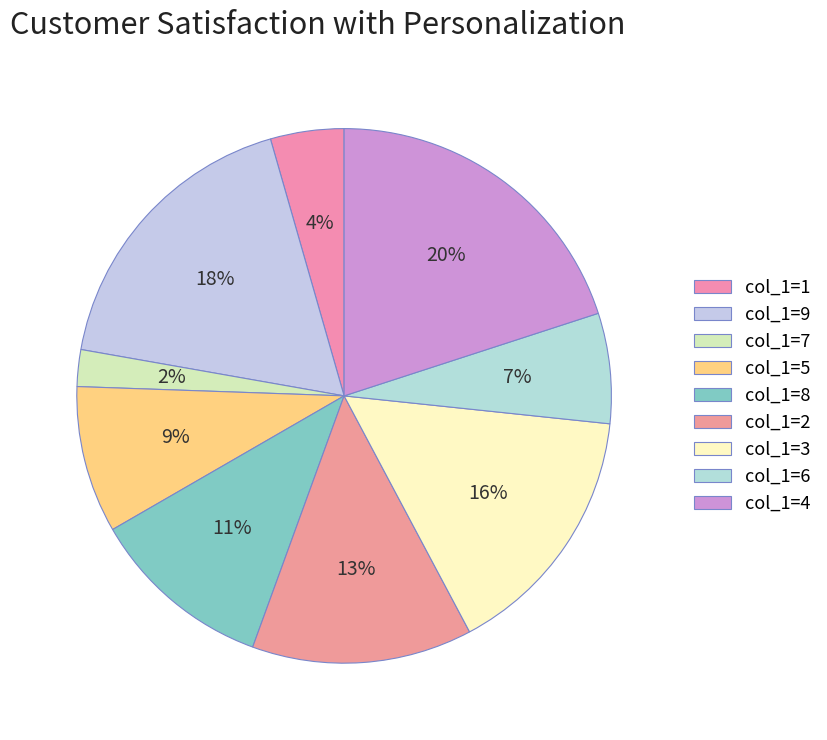

How many segments does this pie chart have?

9